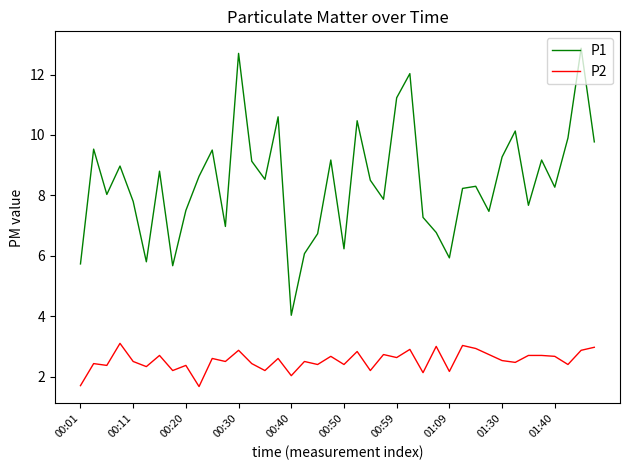

What is the difference between the second highest and second lowest values in the P2 series?

1.3